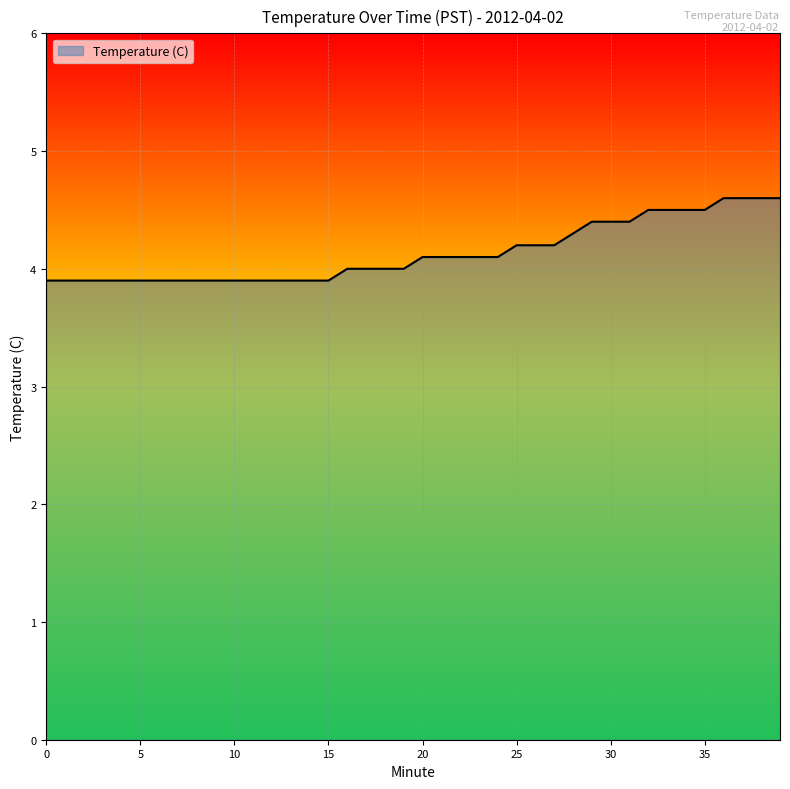

Reading right to left, list all the values displayed in this chart.

4.6	4.6	4.6	4.6	4.5	4.5	4.5	4.5	4.4	4.4	4.4	4.3	4.2	4.2	4.2	4.1	4.1	4.1	4.1	4.1	4.0	4.0	4.0	4.0	3.9	3.9	3.9	3.9	3.9	3.9	3.9	3.9	3.9	3.9	3.9	3.9	3.9	3.9	3.9	3.9